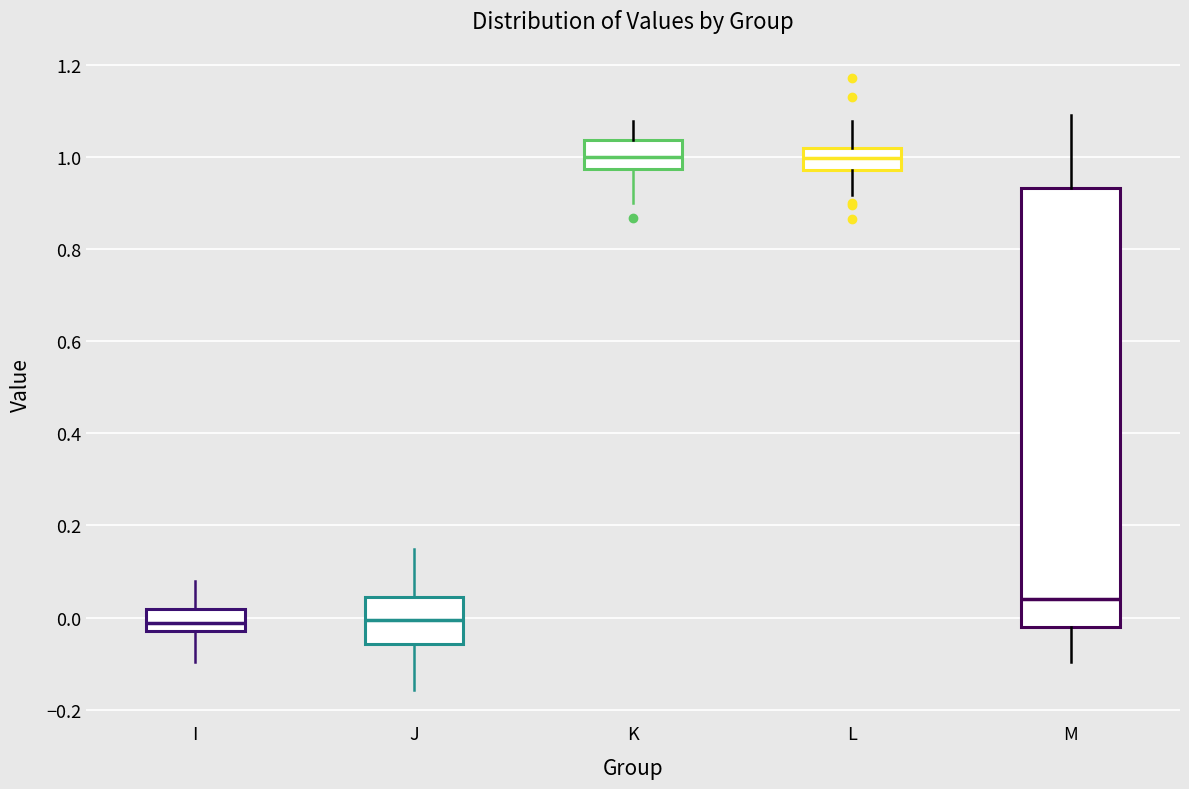

Which box is the tallest, from its lower edge to its upper edge?

M